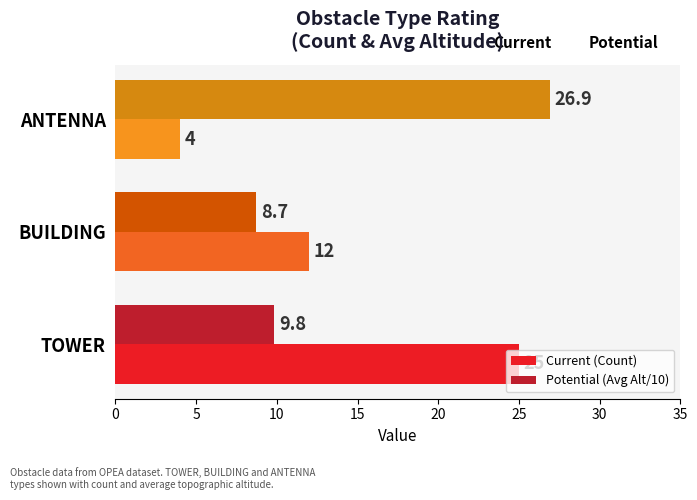

Where is Current (Count) nearest to the value 14?

BUILDING